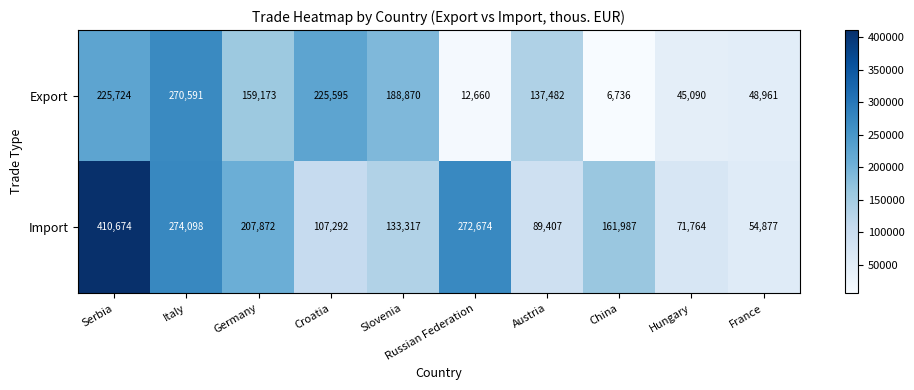

Rank the series by their maximum value, from lowest to highest.

Export, Import